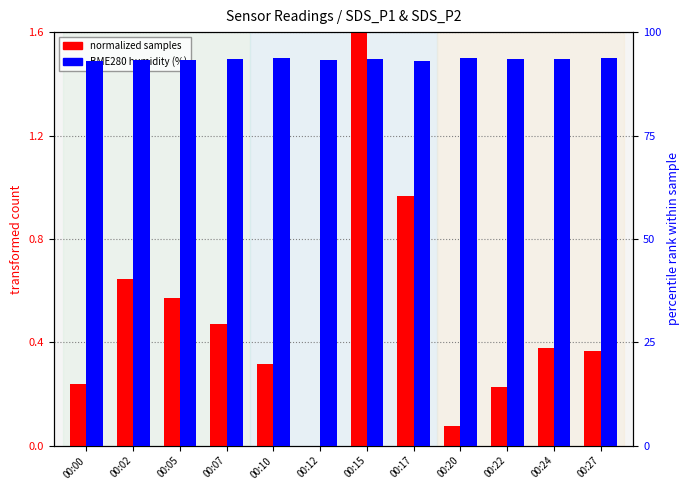

Where is normalized samples nearest to the value 0?

00:12